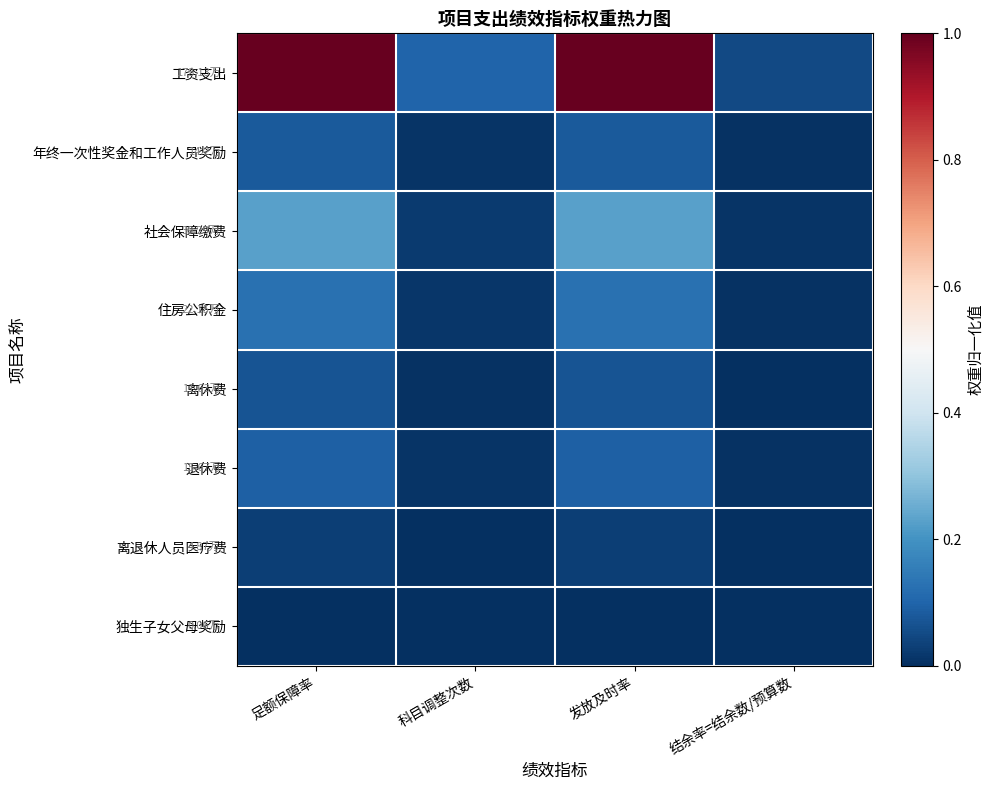

At 结余率=结余数/预算数, list the series in order from largest to smallest.

工资支出, 社会保障缴费, 住房公积金, 退休费, 年终一次性奖金和工作人员奖励, 离休费, 离退休人员医疗费, 独生子女父母奖励